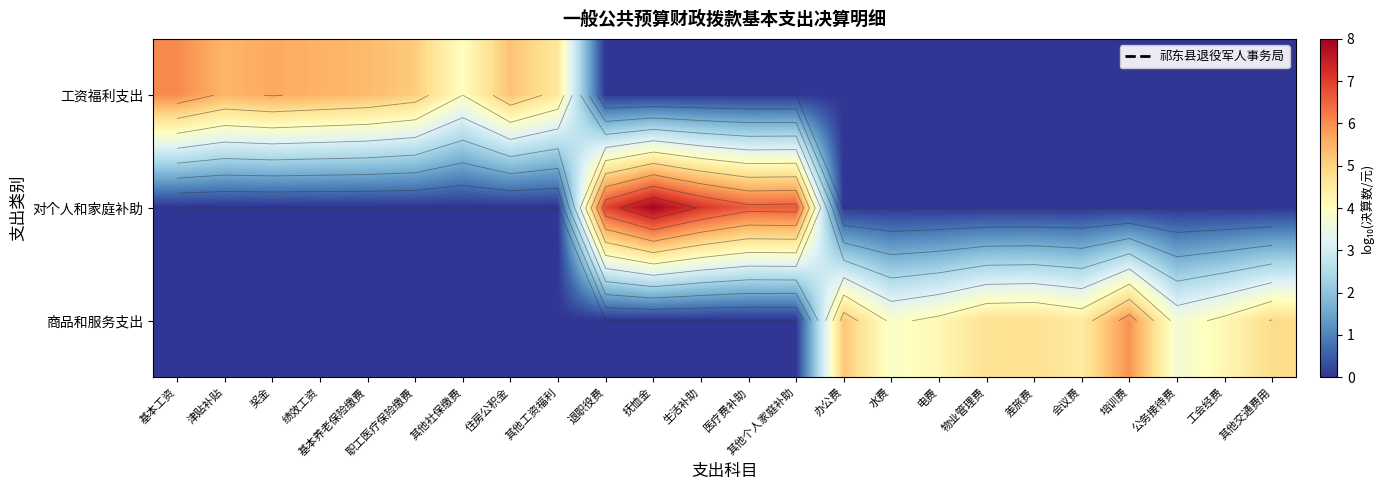

What is the spread (max minus min) of values at 职工医疗保险缴费?

5.1